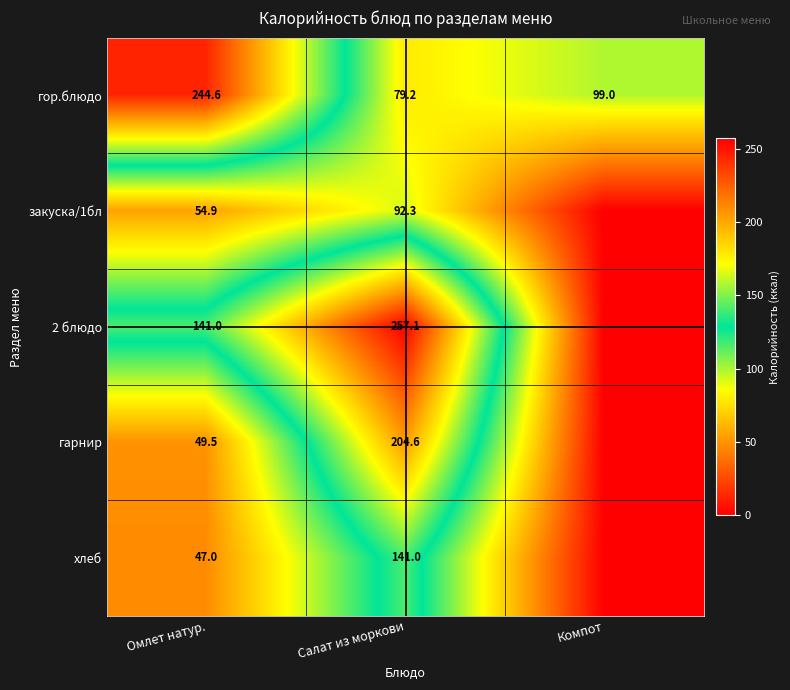

What is the difference between the гор.блюдо values at Омлет натур. and Салат из моркови?

165.4